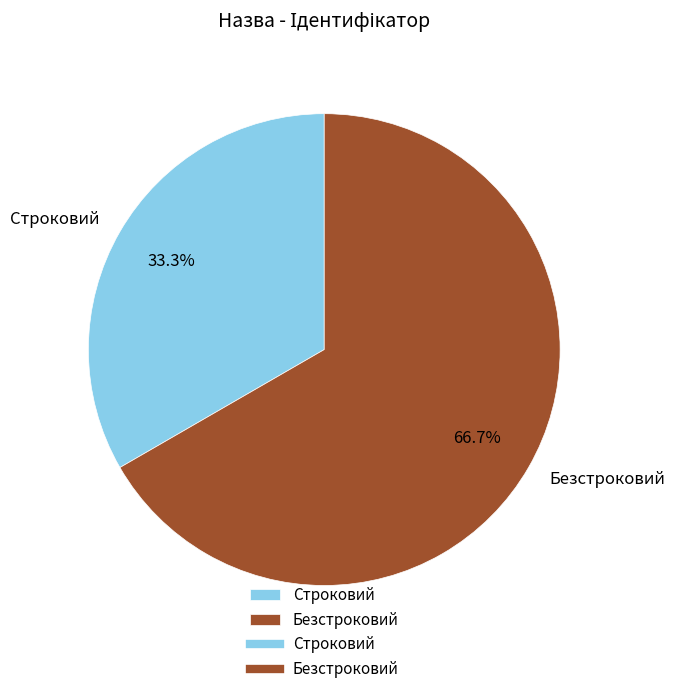

Is it true that Строковий is 33% of the pie?

True